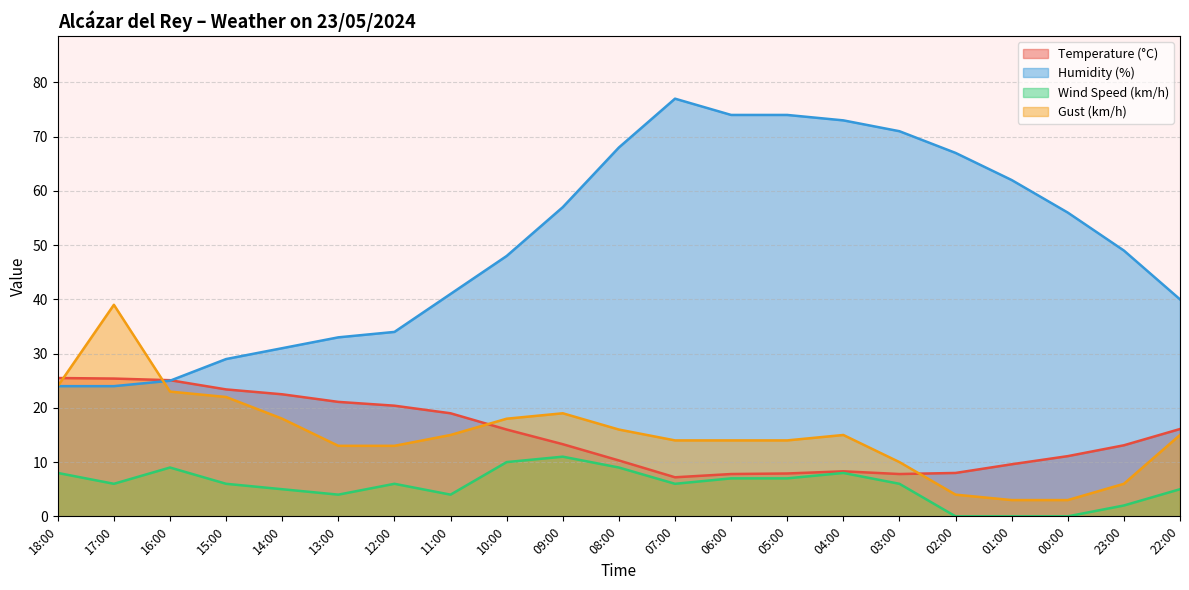

Between 09:00 and 00:00, which is larger?

09:00